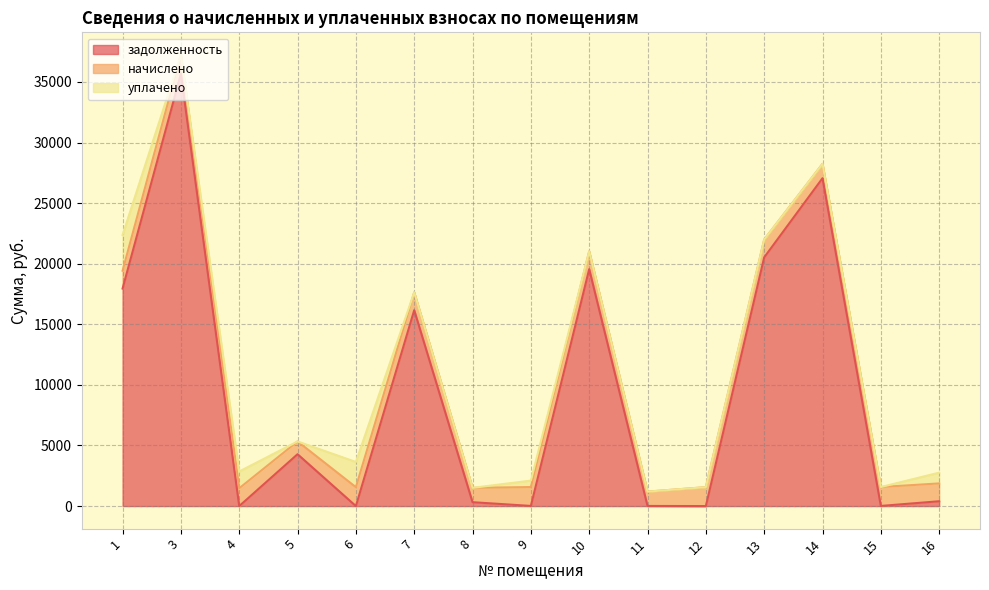

True or false: задолженность has more than 2 interior local peaks.

True